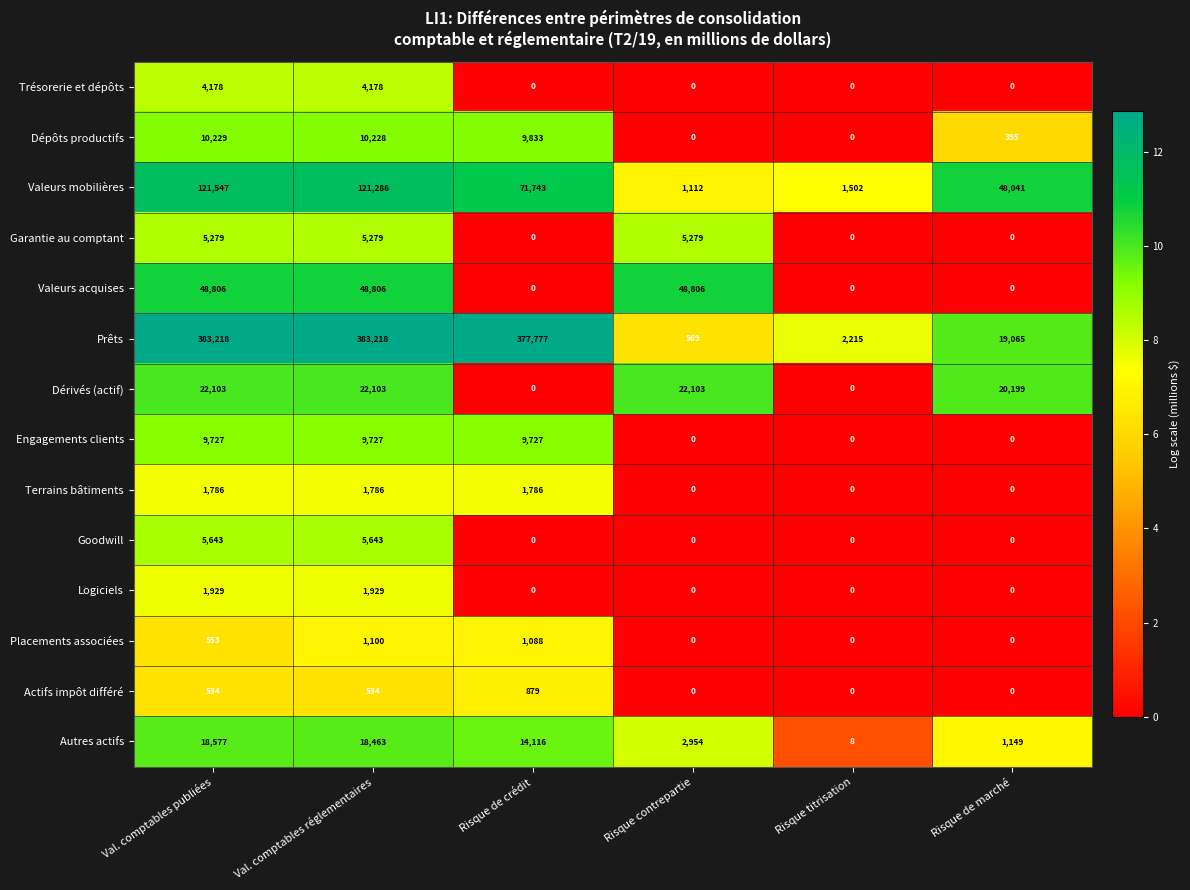

The Autres actifs series shows 8 at Risque titrisation. True or false?

True